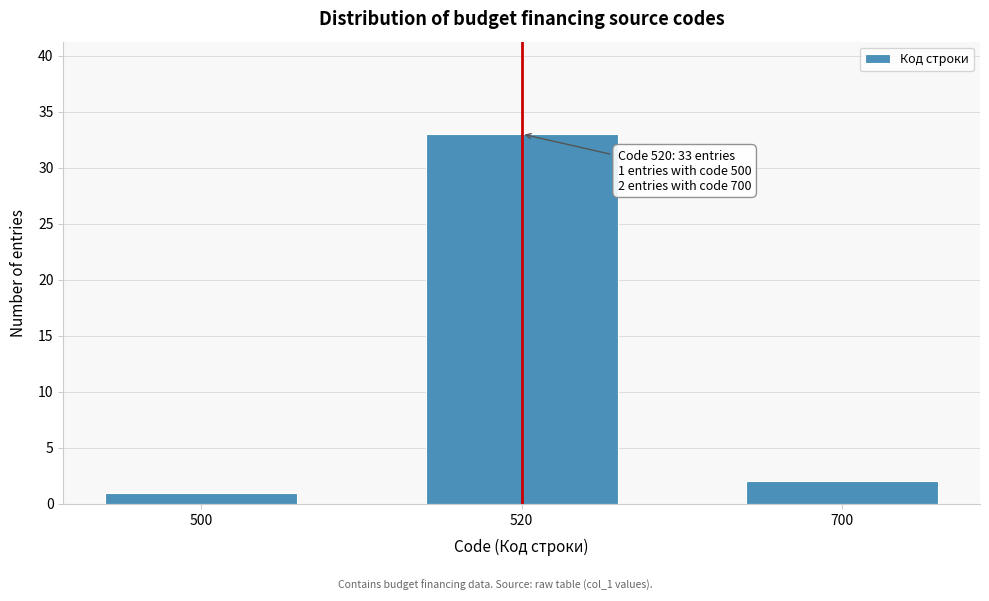

Reading left to right, list all the values displayed in this chart.

1	33	2